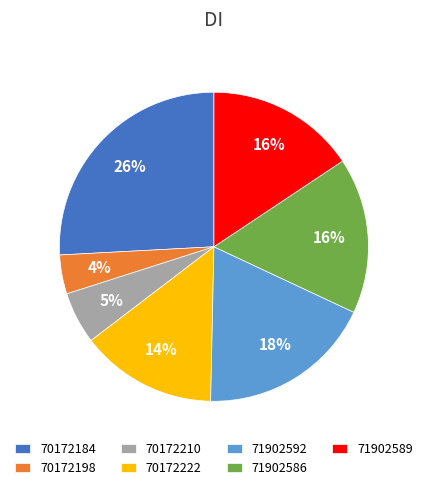

Is there any slice that represents more than half of the pie?

No